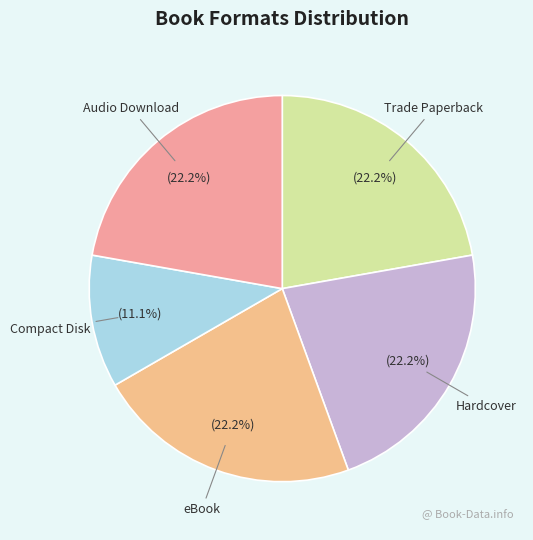

Is it true that Audio Download is 22% of the pie?

True